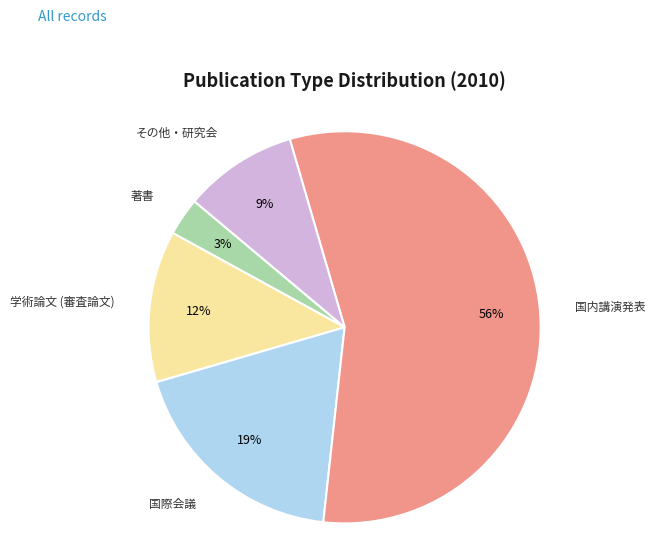

To the nearest percent, what is the difference between the 学術論文 (審査論文) and その他・研究会 slice percentages?

3%